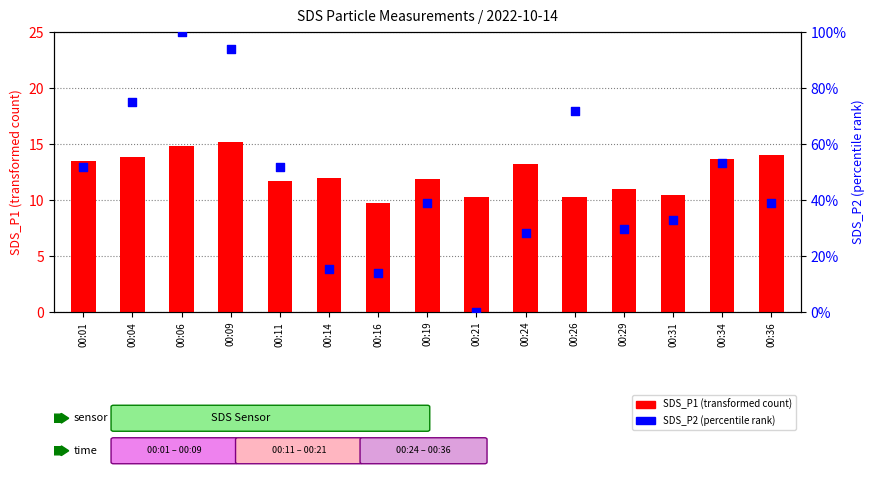

Which series has the largest total across all categories?

SDS_P2 (percentile rank)